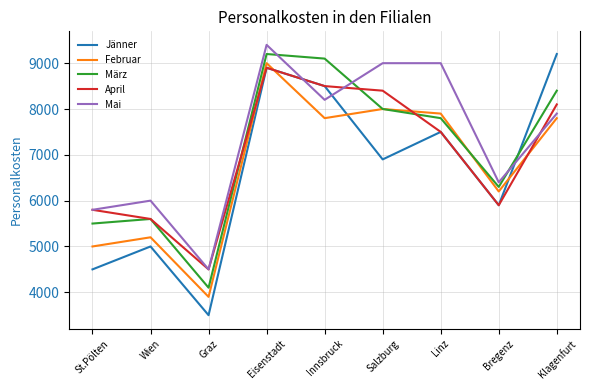

Where is März nearest to the value 6650?

Bregenz